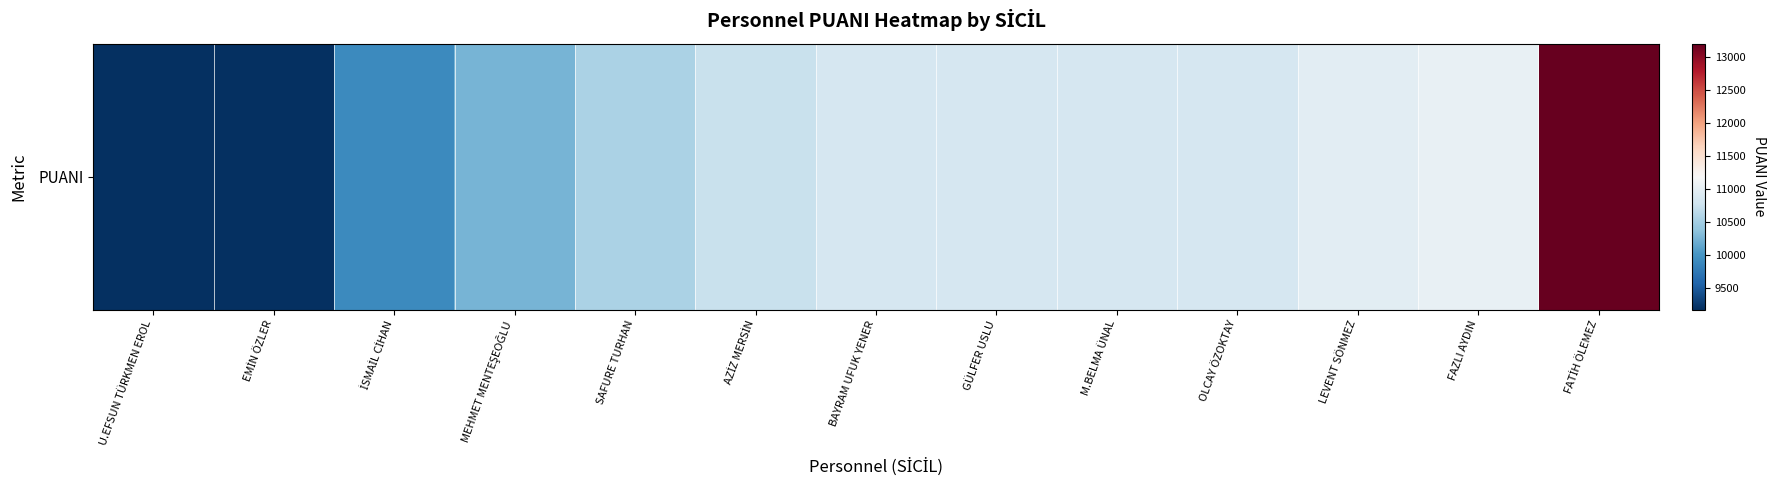

Reading left to right, list all the values displayed in this chart.

9180	9180	9910	10260	10560	10740	10860	10860	10860	10860	10980	11040	13200